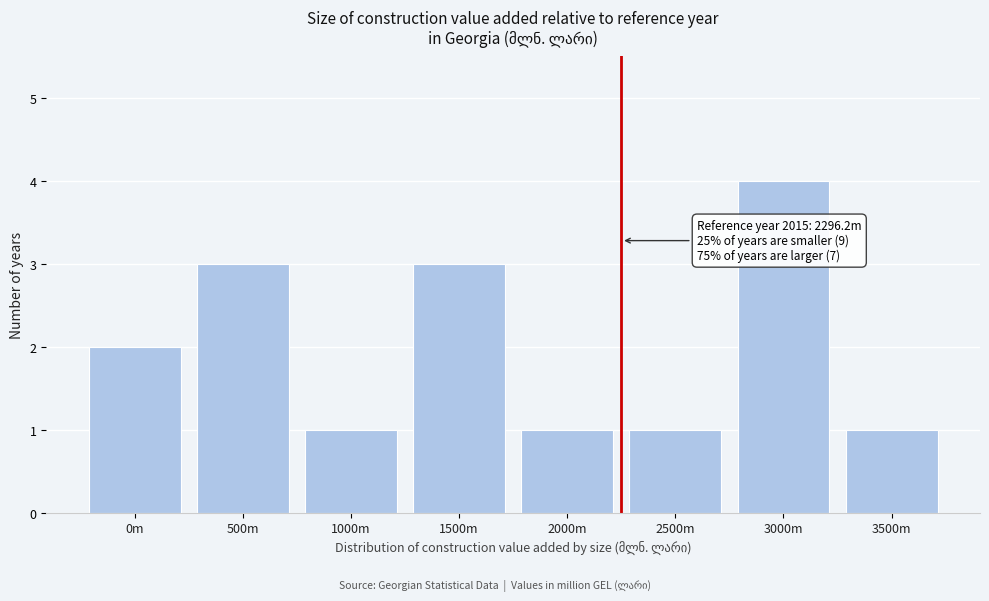

Reading left to right, transcribe all the data shown in this chart.

0m=2	500m=3	1000m=1	1500m=3	2000m=1	2500m=1	3000m=4	3500m=1